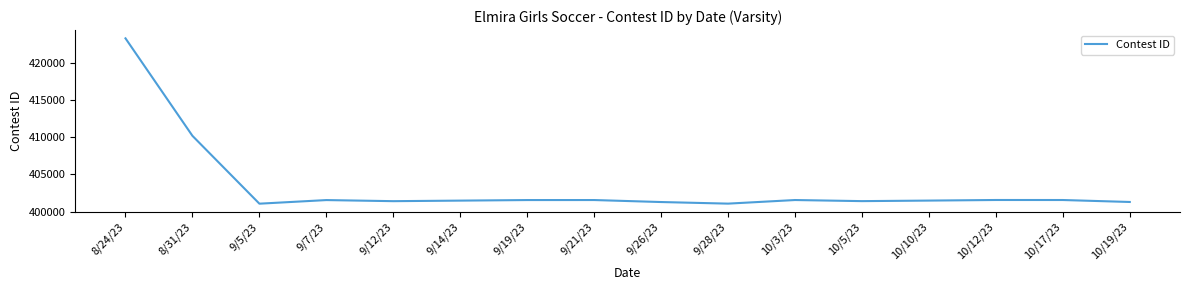

Which category has the highest value across all series?

8/24/23